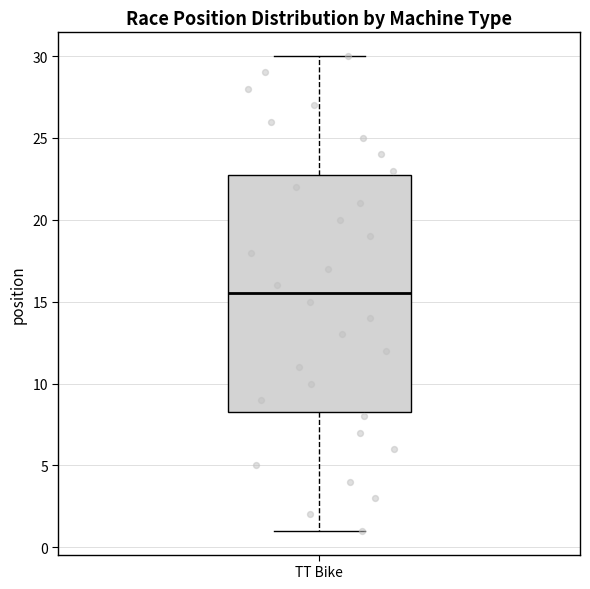

Read this box plot against the y-axis: the position of the median line, the range covered by the box, and the ends of both whiskers. The values are not printed on the chart, so give them approximately, as read against the axis.

median 15.5, box 8.5 to 23.0, whiskers 1.0 to 30.0